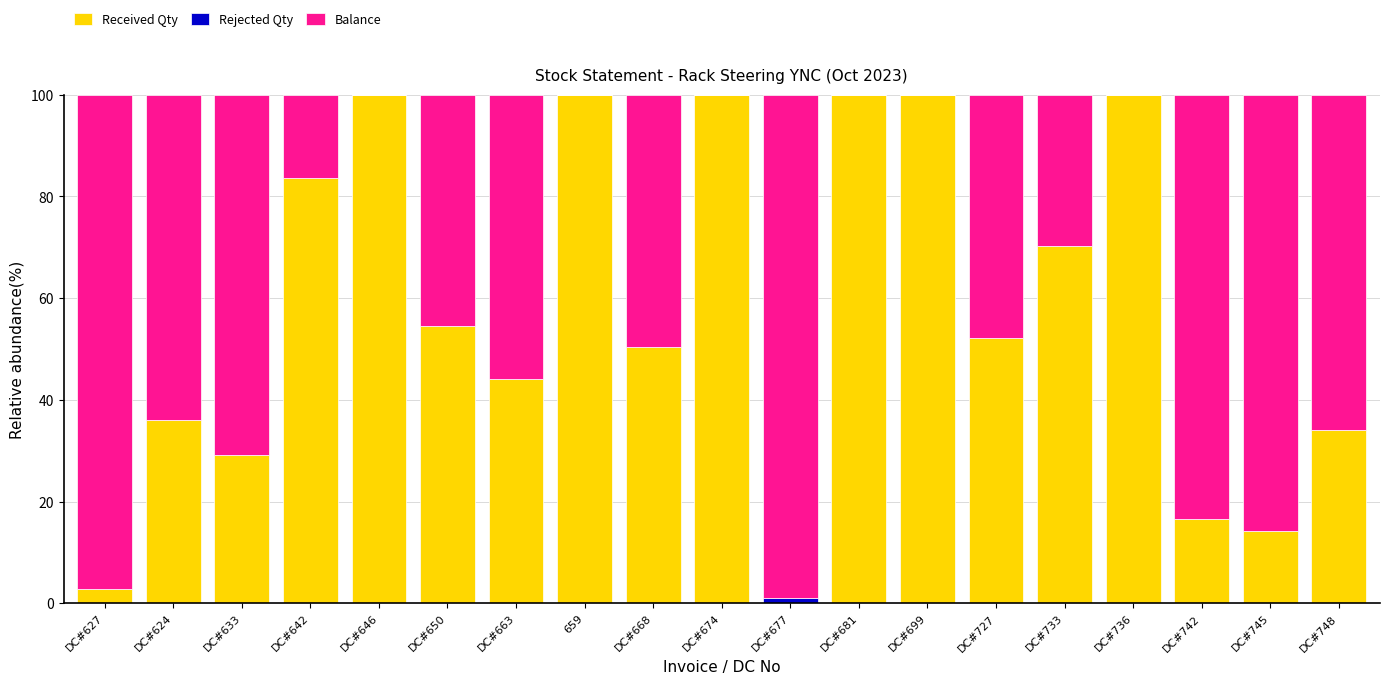

The Received Qty series shows 100.0 at DC#674. True or false?

True